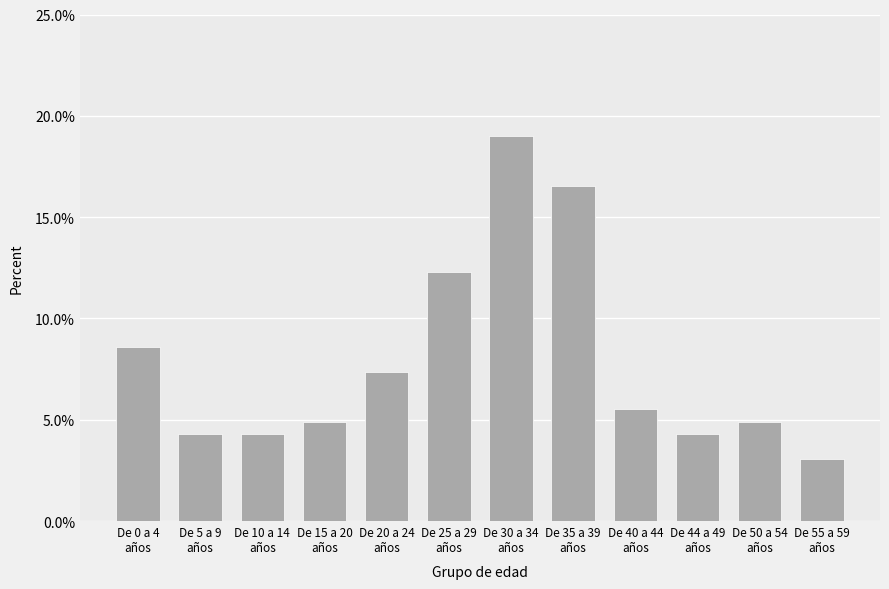

Which label corresponds to the largest value in the chart?

De 30 a 34
años